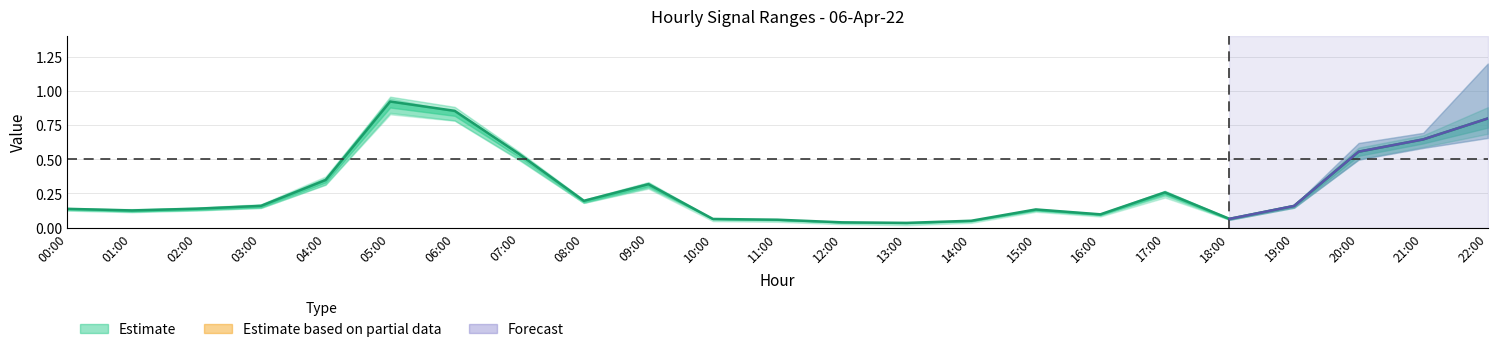

What is the difference between the second highest and minimum values in the col_5 series?

0.8